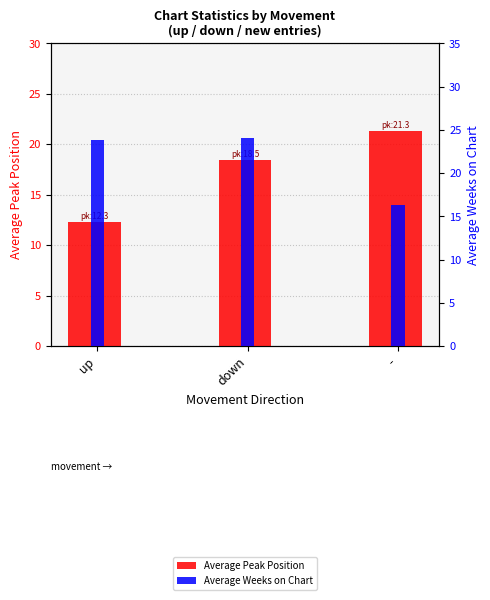

Which series changed the most between down and -?

Average Weeks on Chart